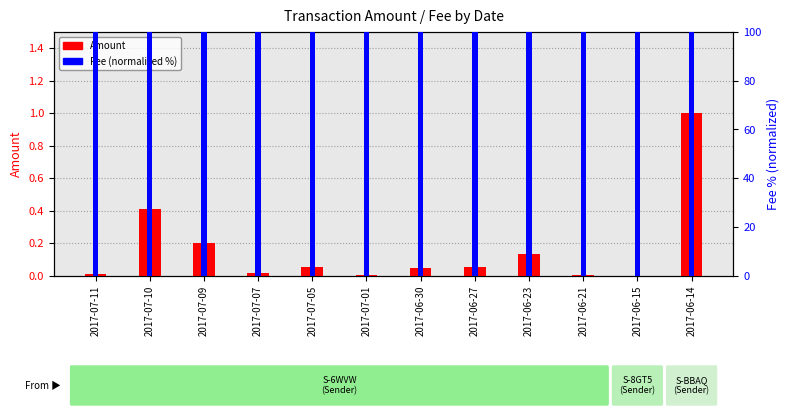

Which category has the lowest value in the Fee (scaled %) series?

2017-07-11